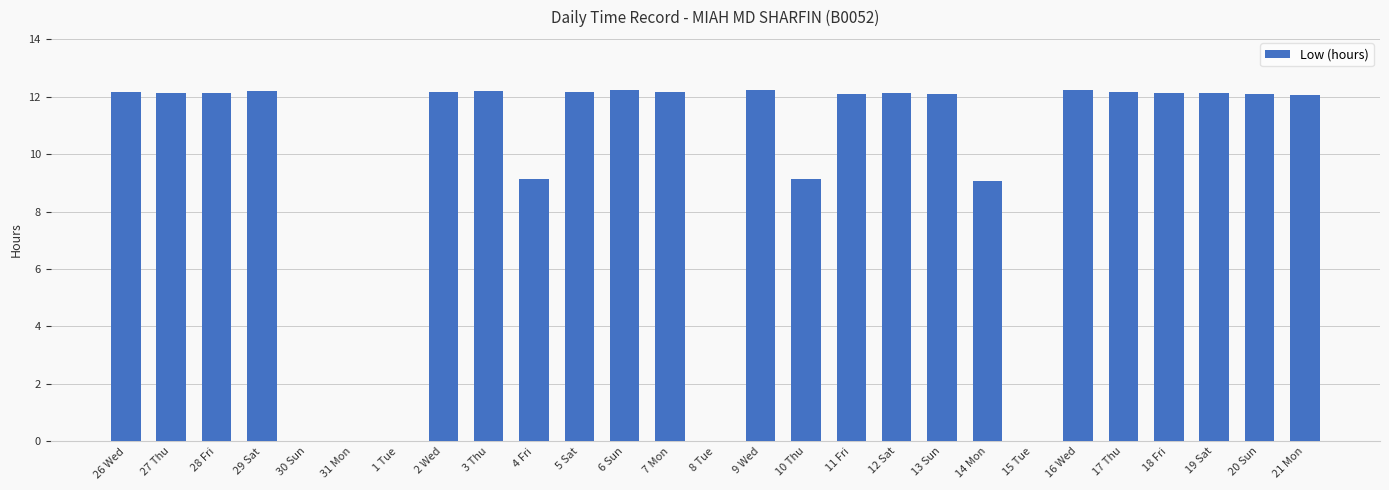

The chart shows a value of 12.2 at 26 Wed. True or false?

True